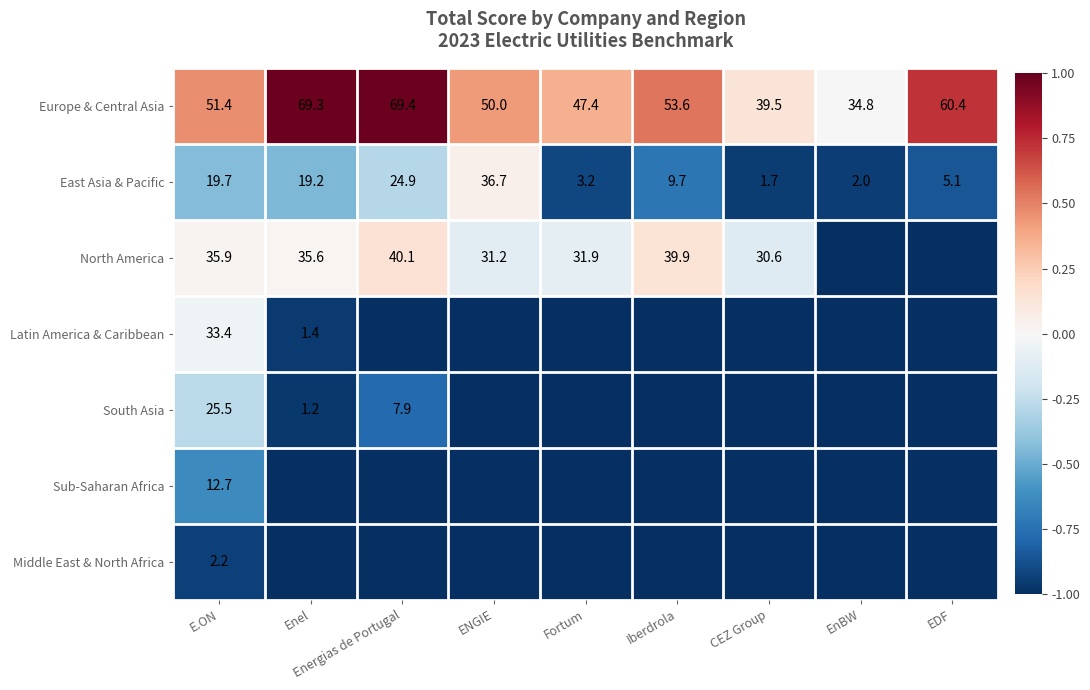

Rank the categories by Europe & Central Asia value from lowest to highest.

EnBW, CEZ Group, Fortum, ENGIE, E.ON, Iberdrola, EDF, Enel, Energias de Portugal